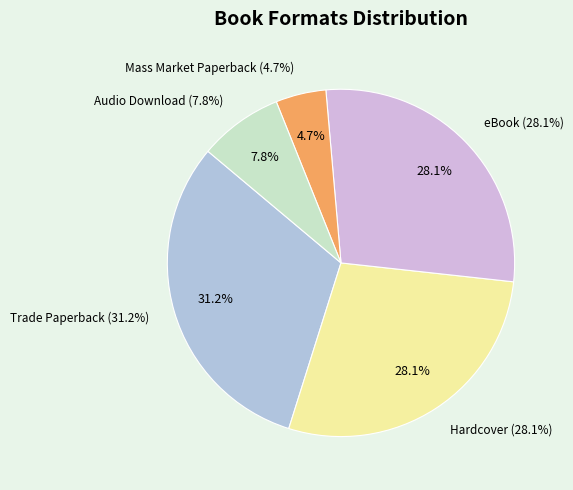

To the nearest percent, what is the average slice percentage?

20%